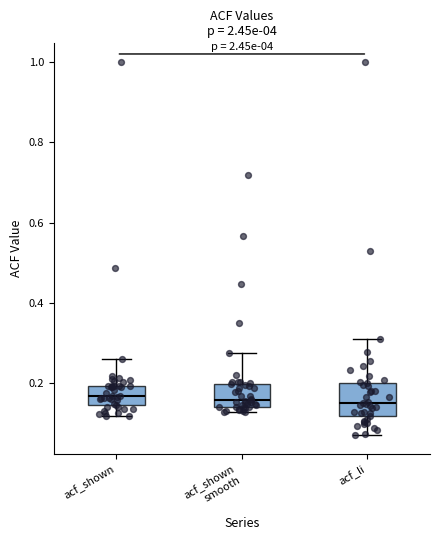

Where does the upper whisker of the box for acf_shown smooth end on the y-axis? The values are not printed on the chart, so give them approximately, as read against the axis.

0.28